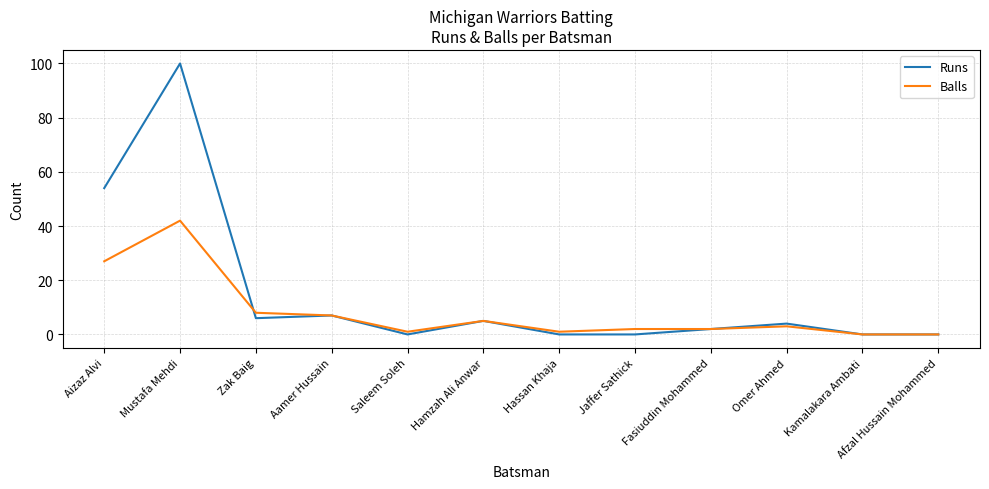

What is the total value across all series at Fasiuddin Mohammed?

4